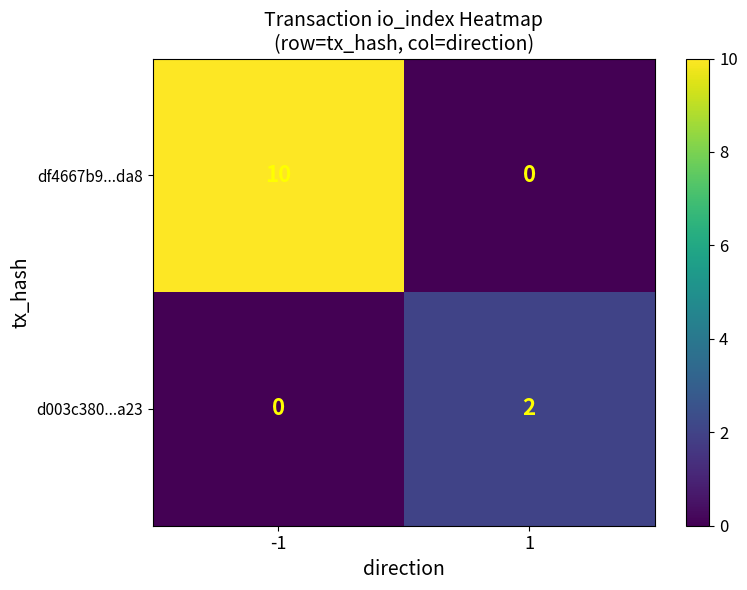

What is the maximum value shown in the chart?

10